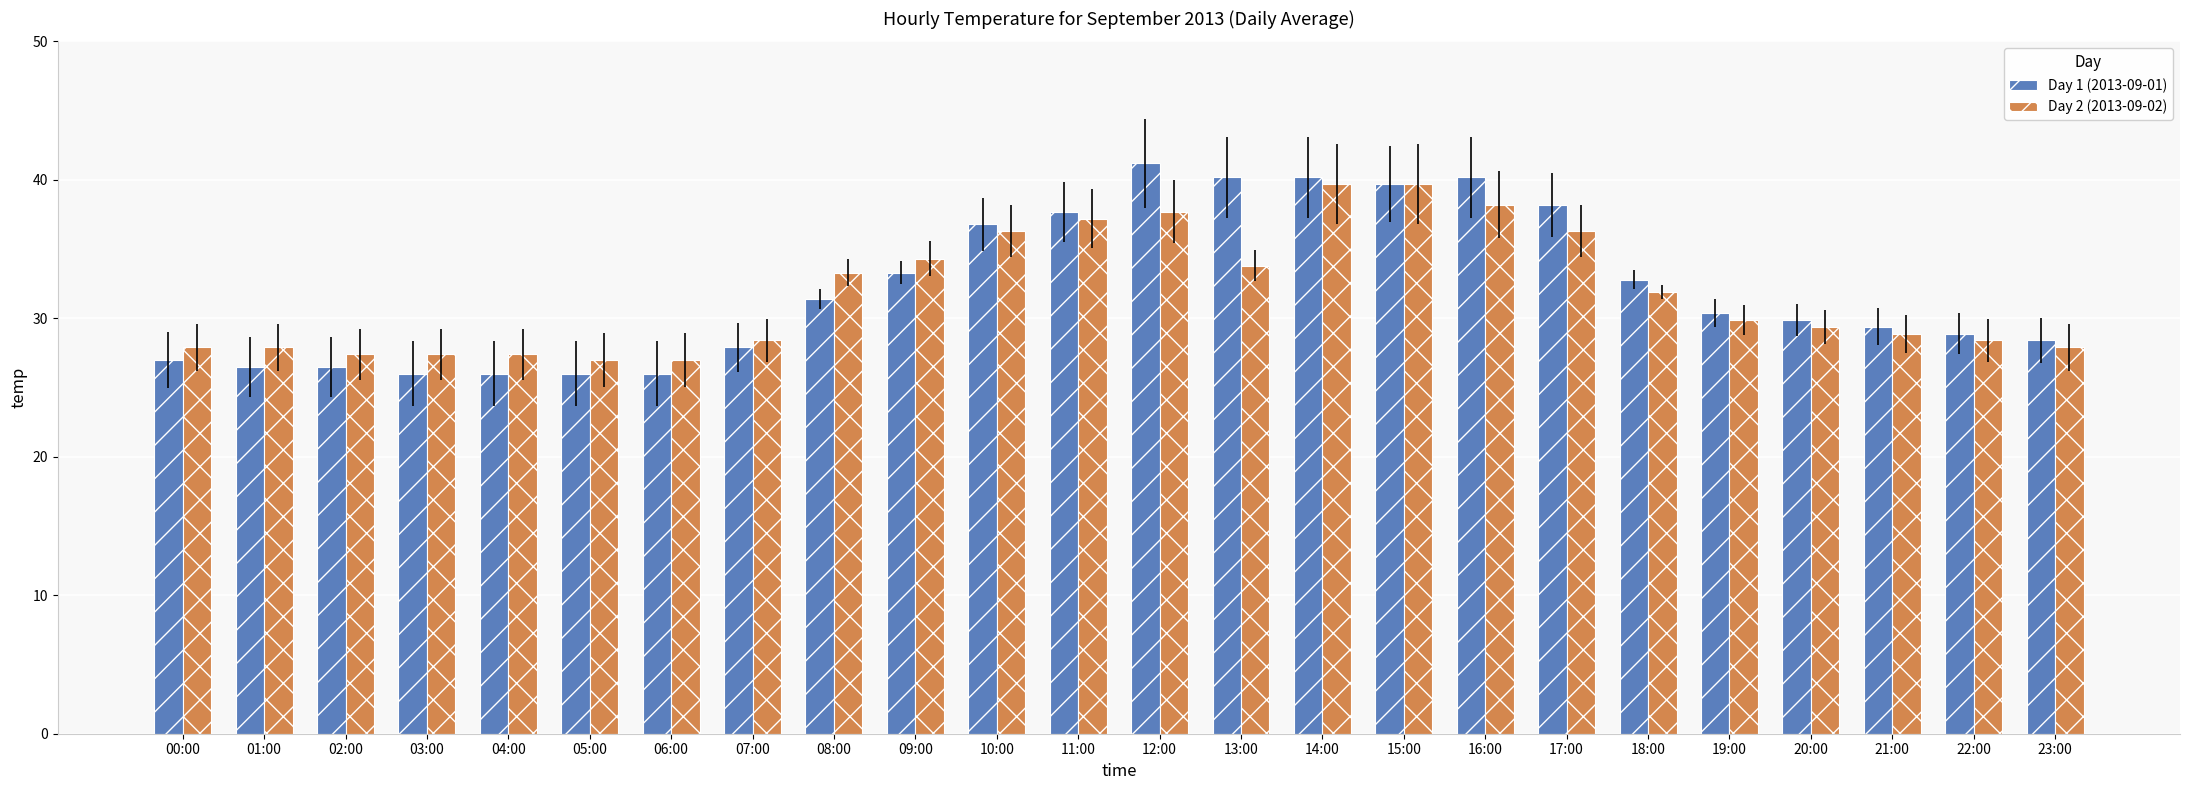

Reading left to right, what are all the values shown in this chart?

Day 1 (2013-09-01): 00:00=27.0	01:00=26.5	02:00=26.5	03:00=26.0	04:00=26.0	05:00=26.0	06:00=26.0	07:00=27.9	08:00=31.4	09:00=33.3	10:00=36.8	11:00=37.7	12:00=41.2	13:00=40.2	14:00=40.2	15:00=39.7	16:00=40.2	17:00=38.2	18:00=32.8	19:00=30.4	20:00=29.9	21:00=29.4	22:00=28.9	23:00=28.4
Day 2 (2013-09-02): 00:00=27.9	01:00=27.9	02:00=27.4	03:00=27.4	04:00=27.4	05:00=27.0	06:00=27.0	07:00=28.4	08:00=33.3	09:00=34.3	10:00=36.3	11:00=37.2	12:00=37.7	13:00=33.8	14:00=39.7	15:00=39.7	16:00=38.2	17:00=36.3	18:00=31.9	19:00=29.9	20:00=29.4	21:00=28.9	22:00=28.4	23:00=27.9